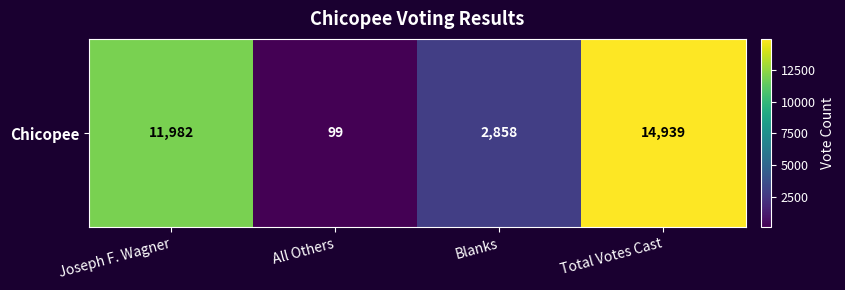

Which label corresponds to the smallest value in the chart?

All Others